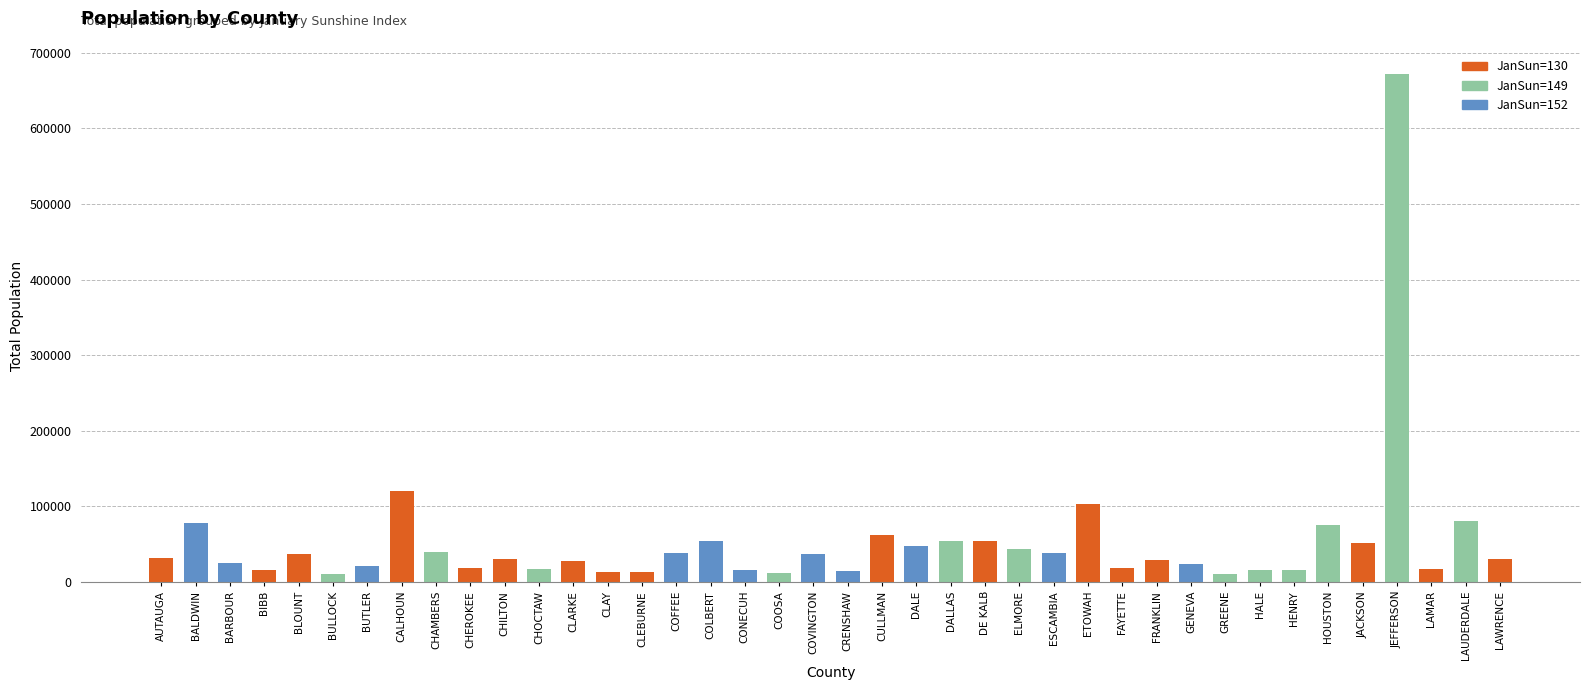

Which label corresponds to the largest value in the chart?

JEFFERSON